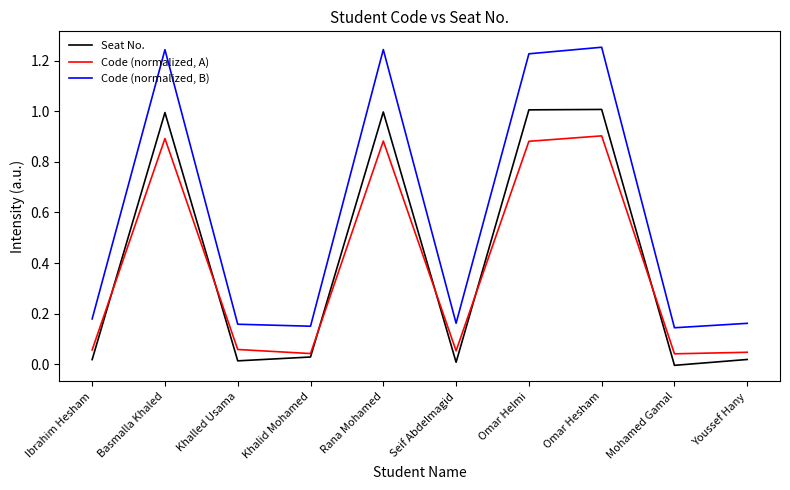

Which series has the largest range (max minus min)?

Code (normalized, B)